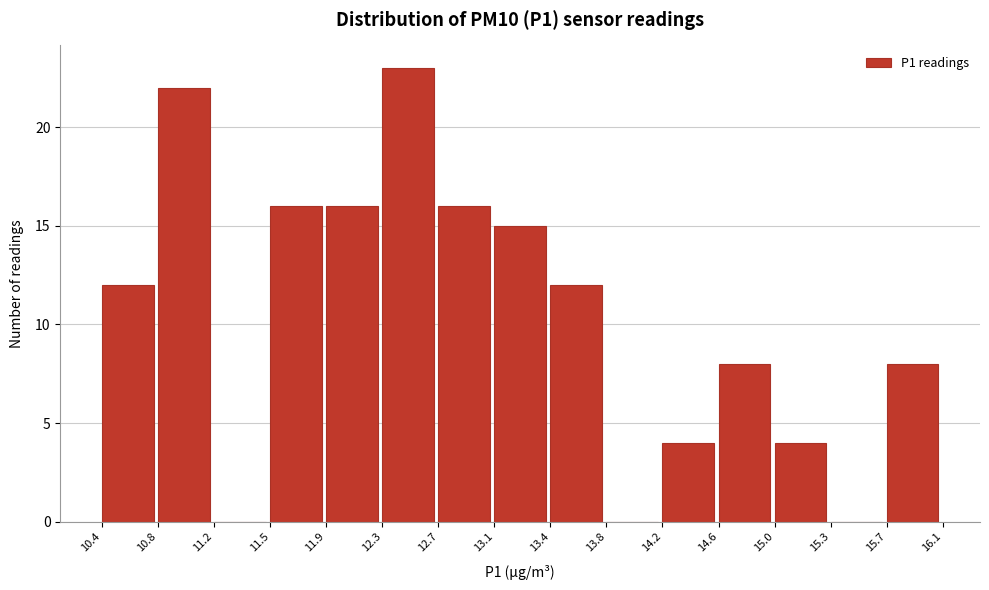

Reading left to right, transcribe this chart: for each bar, give the range it covers on the x-axis and its height. The values are not printed on the chart, so give them approximately, as read against the axis.

10.4 to 10.8: 12
10.8 to 11.2: 22
11.2 to 11.5: 0
11.5 to 11.9: 16
11.9 to 12.3: 16
12.3 to 12.7: 23
12.7 to 13.1: 16
13.1 to 13.4: 15
13.4 to 13.8: 12
13.8 to 14.2: 0
14.2 to 14.6: 4
14.6 to 15.0: 8
15.0 to 15.3: 4
15.3 to 15.7: 0
15.7 to 16.1: 8